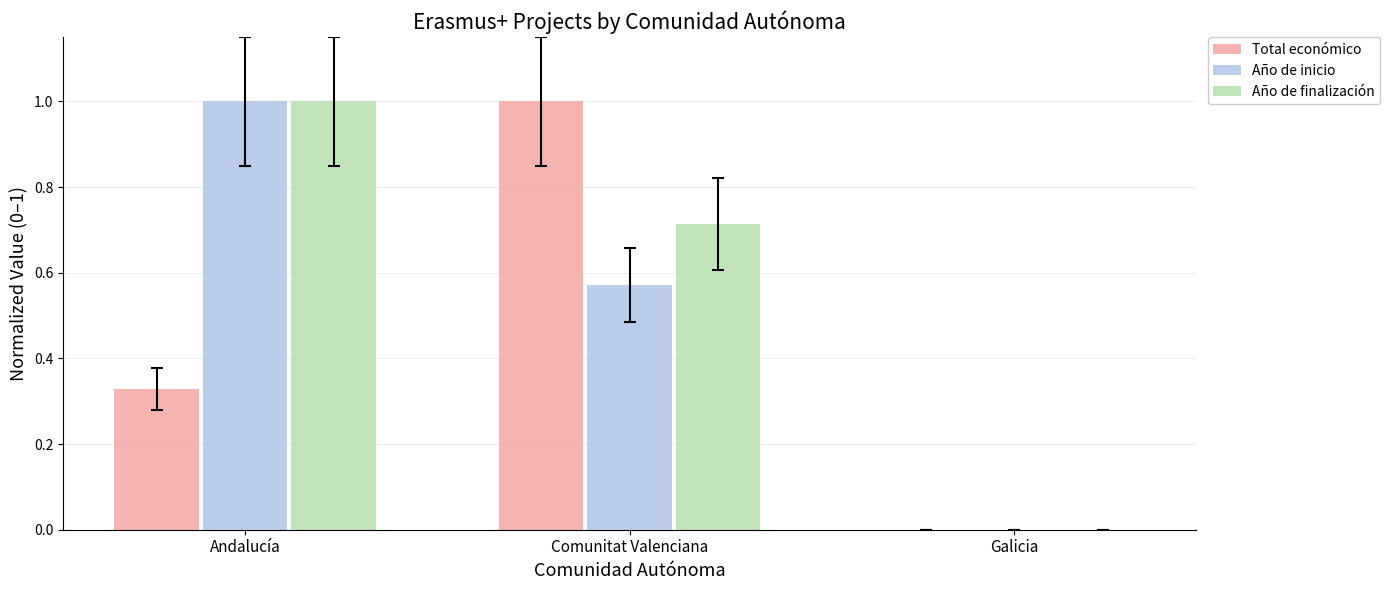

What is the maximum value shown in the chart?

1.0